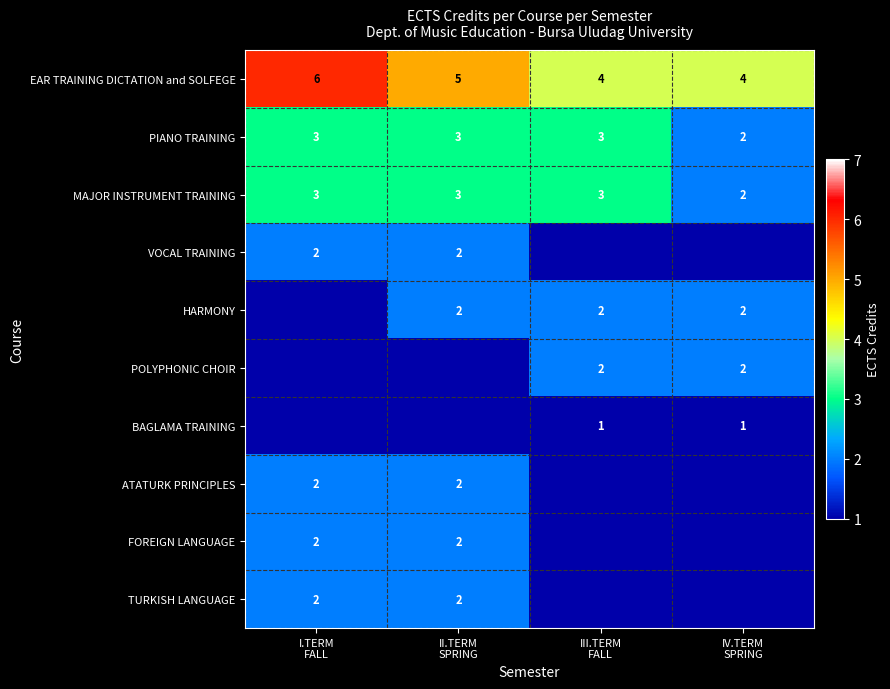

The value of POLYPHONIC CHOIR at III.TERM FALL is 1. True or false?

False